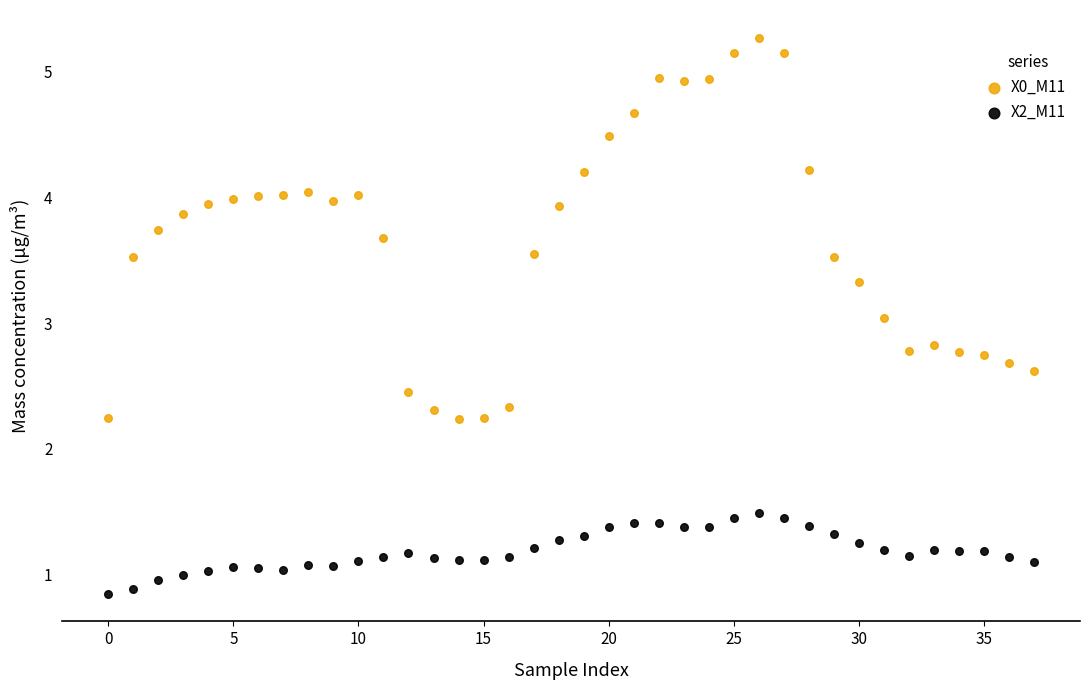

Which series reaches the minimum Y coordinate?

X2_M11